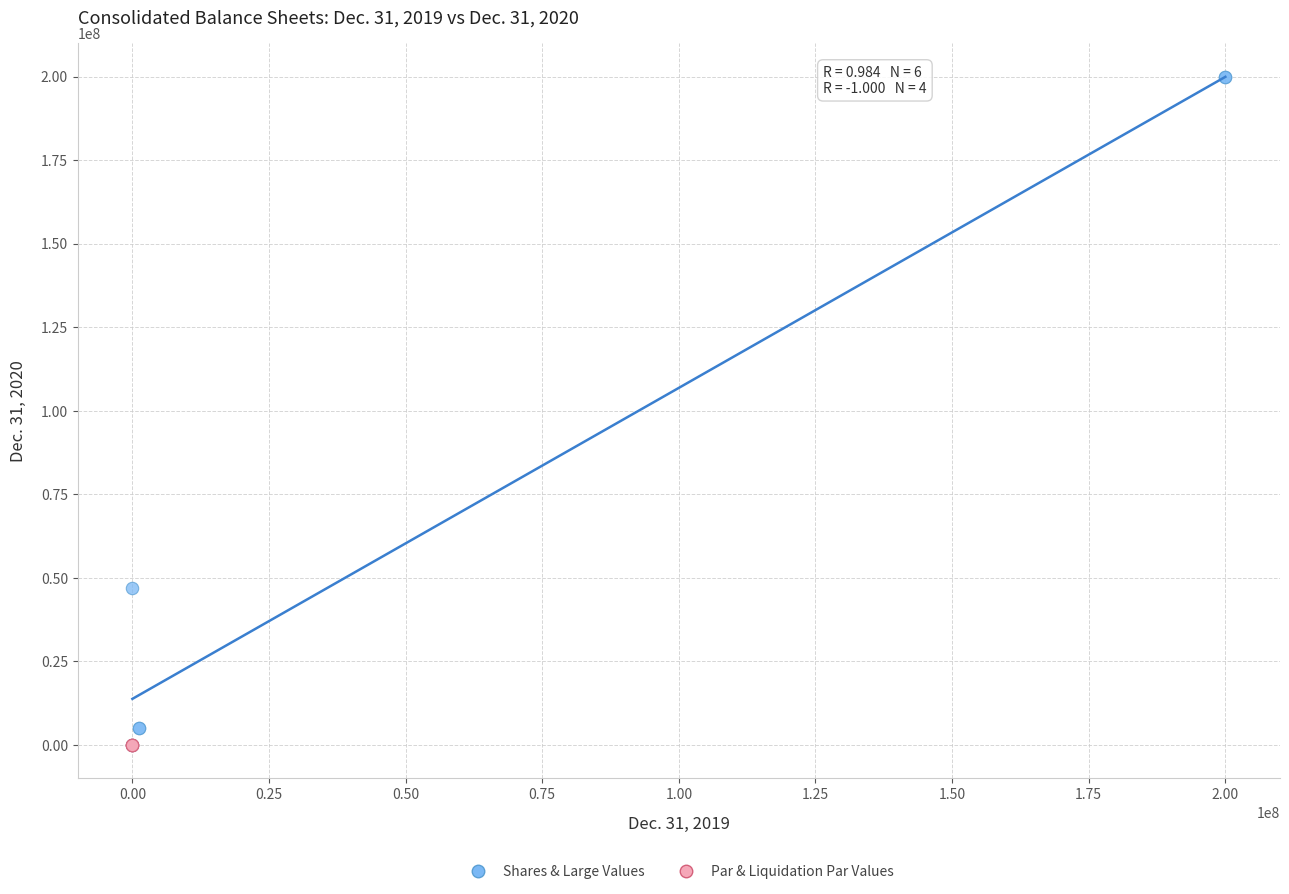

Which series has the largest Y range (max minus min)?

Shares & Large Values